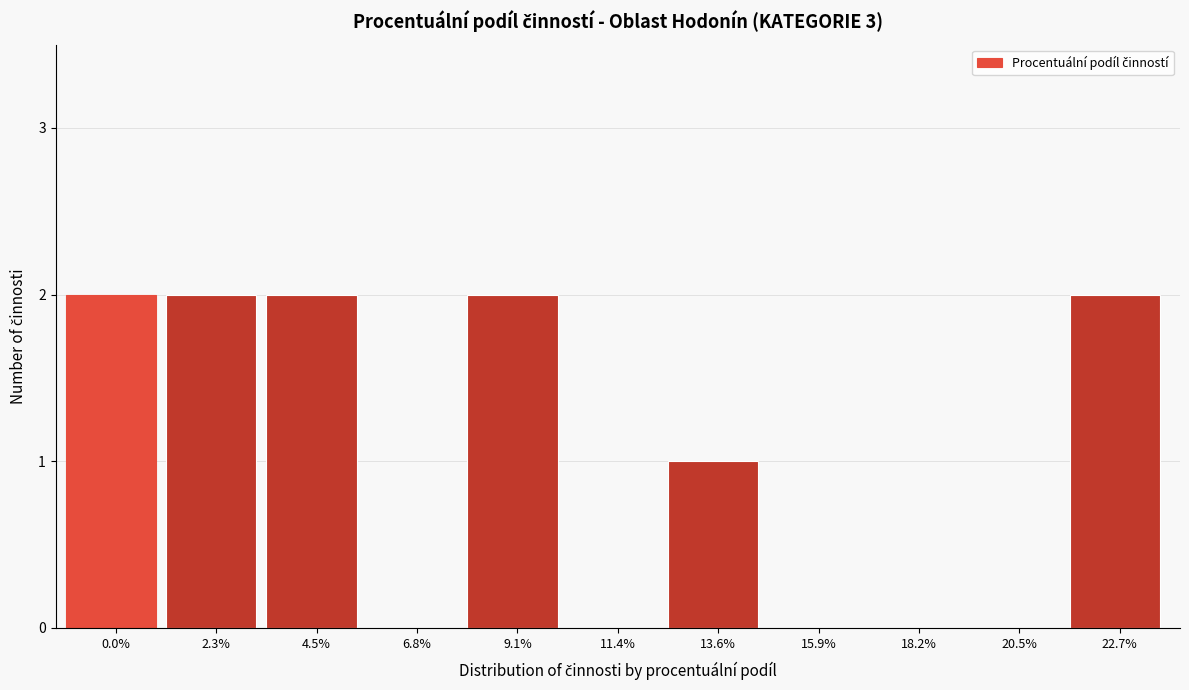

Reading right to left, transcribe all the data shown in this chart.

22.7%=2	20.5%=0	18.2%=0	15.9%=0	13.6%=1	11.4%=0	9.1%=2	6.8%=0	4.5%=2	2.3%=2	0.0%=2